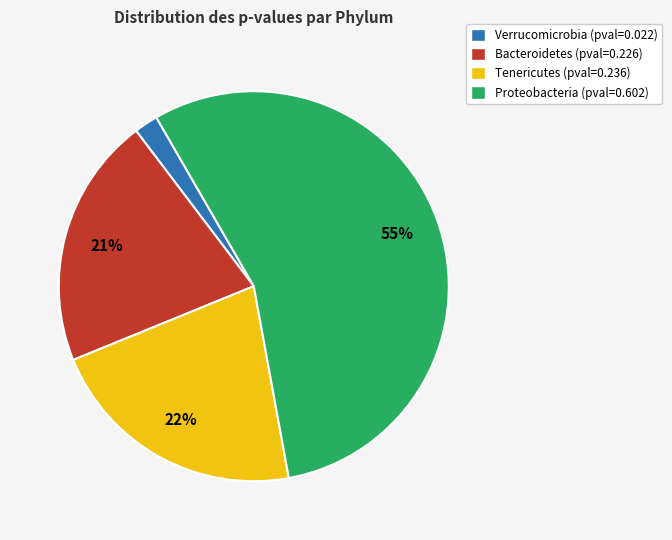

Does Proteobacteria (pval=0.602) account for over 50% of the chart?

Yes